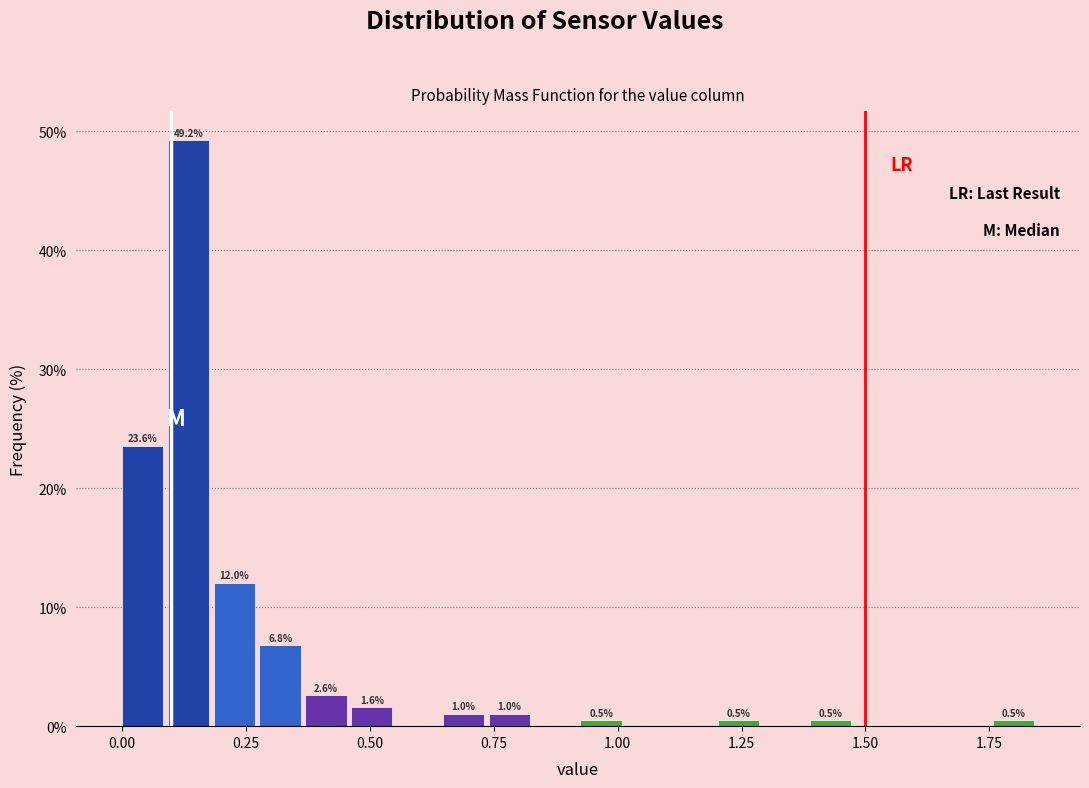

Around what value on the x-axis is the tallest bar? Give the approximate position of its centre, as read against the axis.

0.15